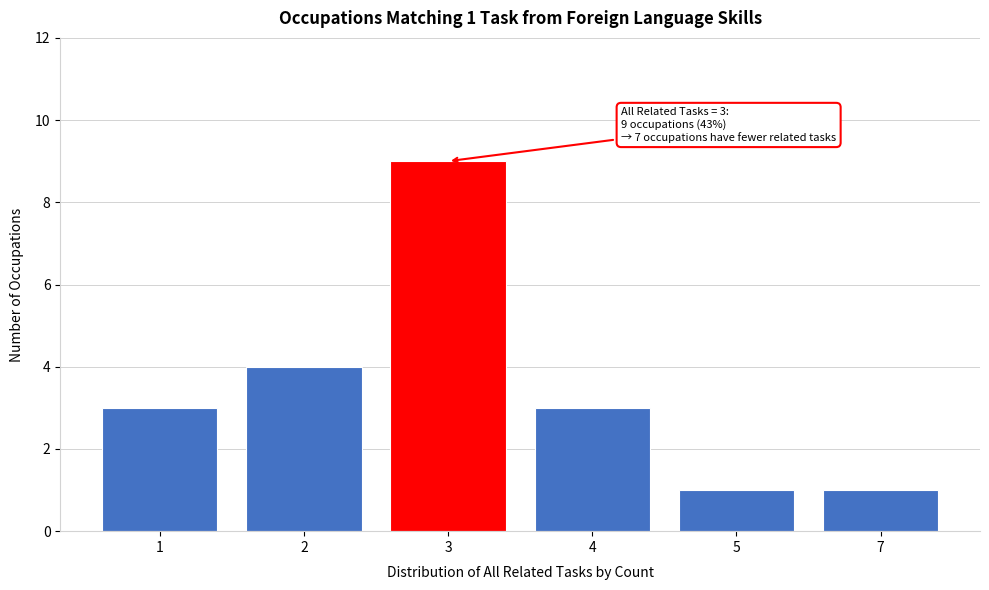

Reading left to right, transcribe all the data shown in this chart.

1=3	2=4	3=9	4=3	5=1	7=1